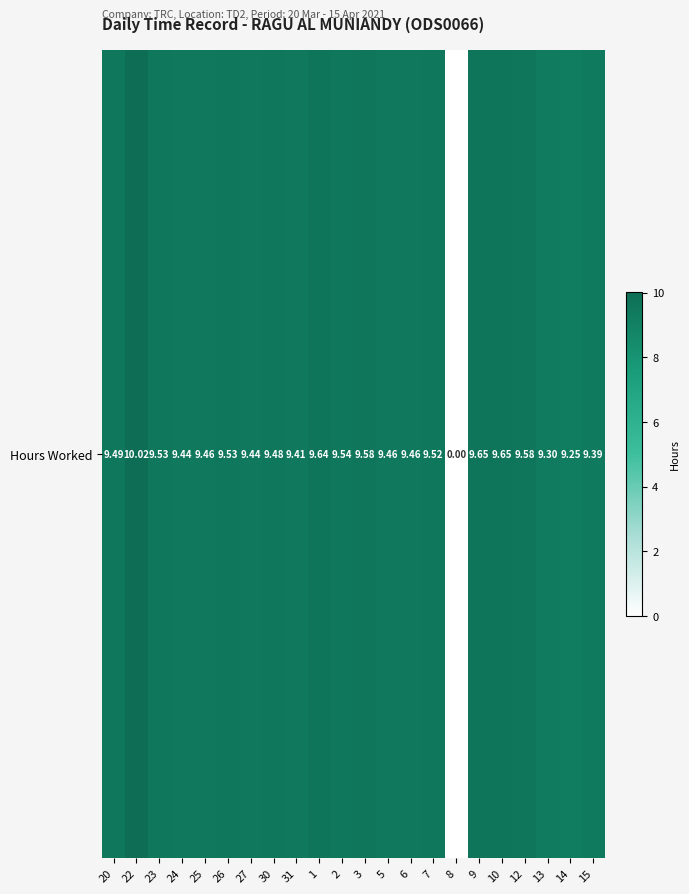

The value at 15 is 15.1. True or false?

False